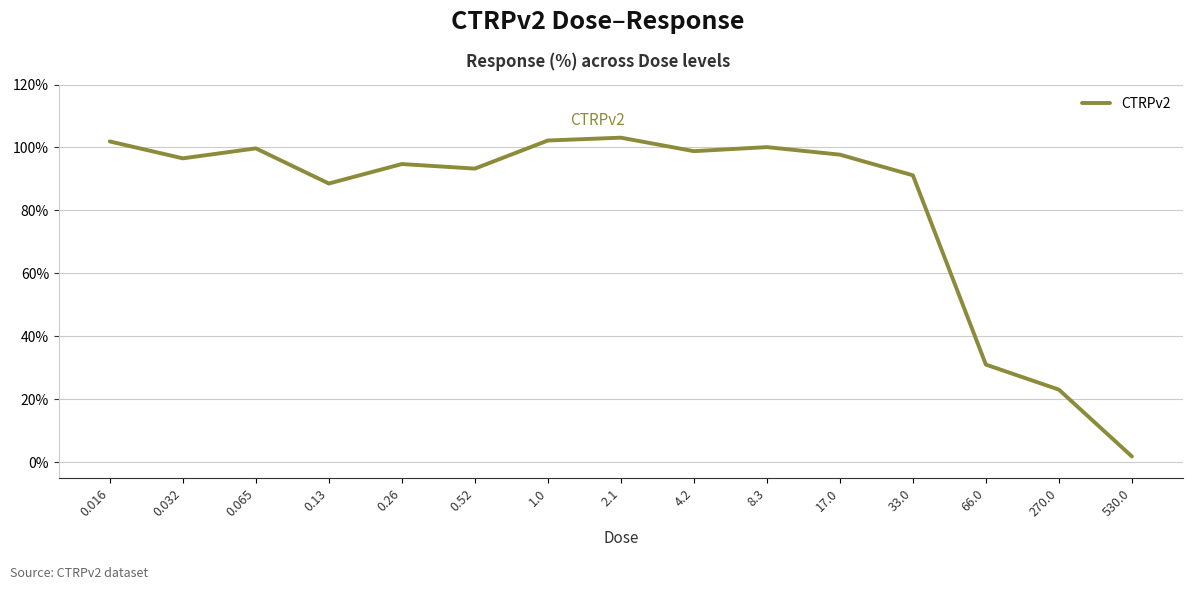

The chart shows a value of 94.7 at 0.26. True or false?

True